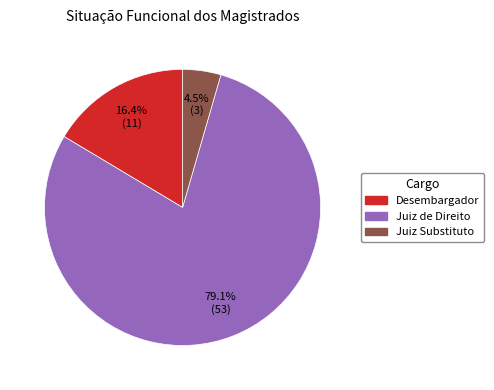

The Desembargador slice represents 24% of the pie. True or false?

False